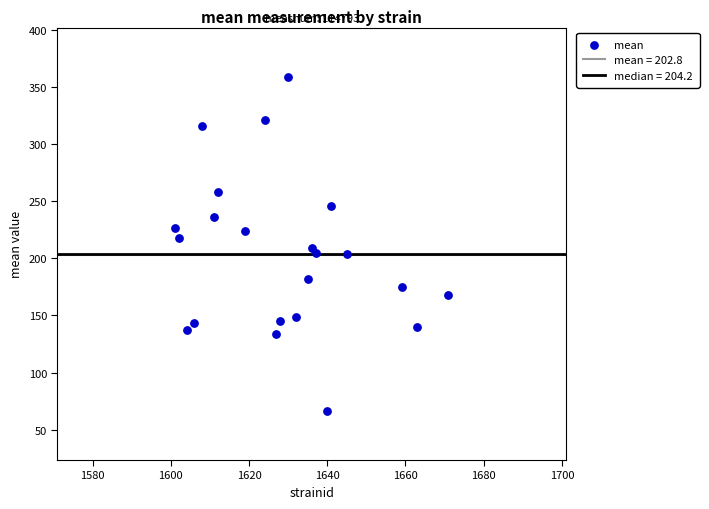

What is the range of X values (max minus min)?

70.0